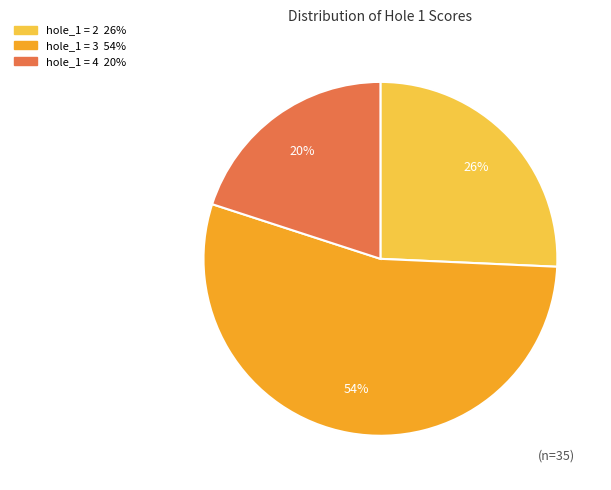

To the nearest percent, what is the average slice percentage?

33%